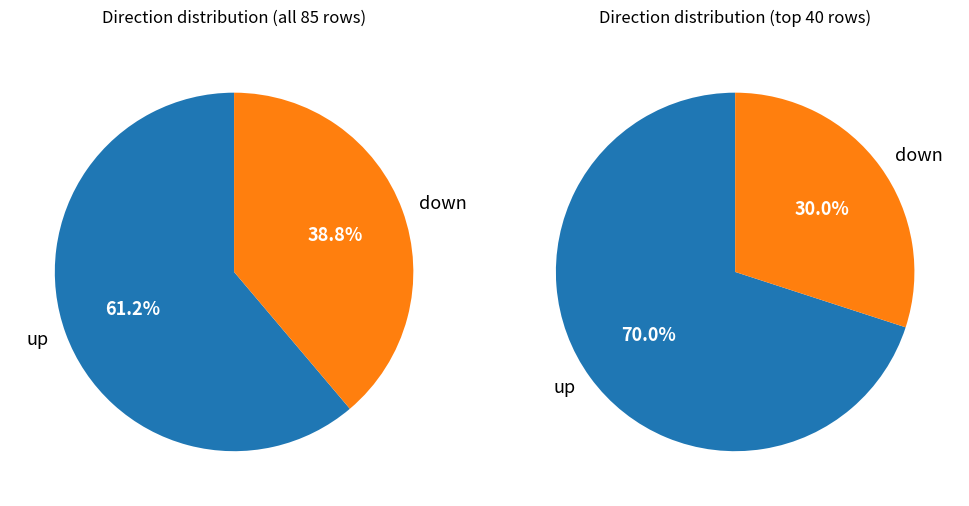

Does any single category account for the majority?

Yes